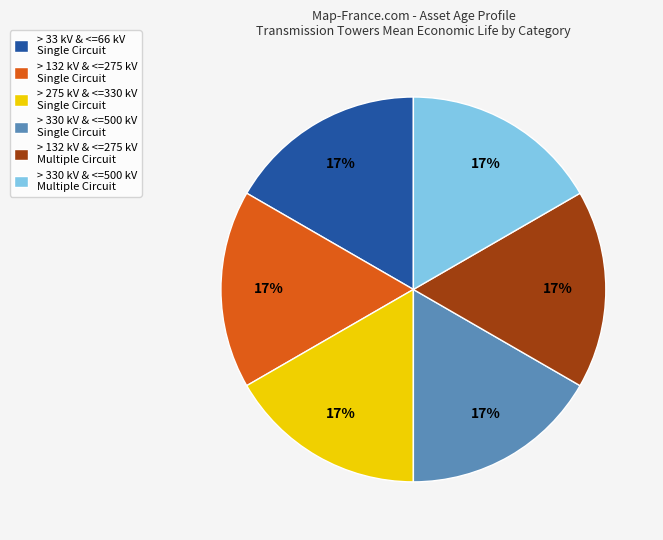

The > 330 kV & <=500 kV Single Circuit slice represents 17% of the pie. True or false?

True